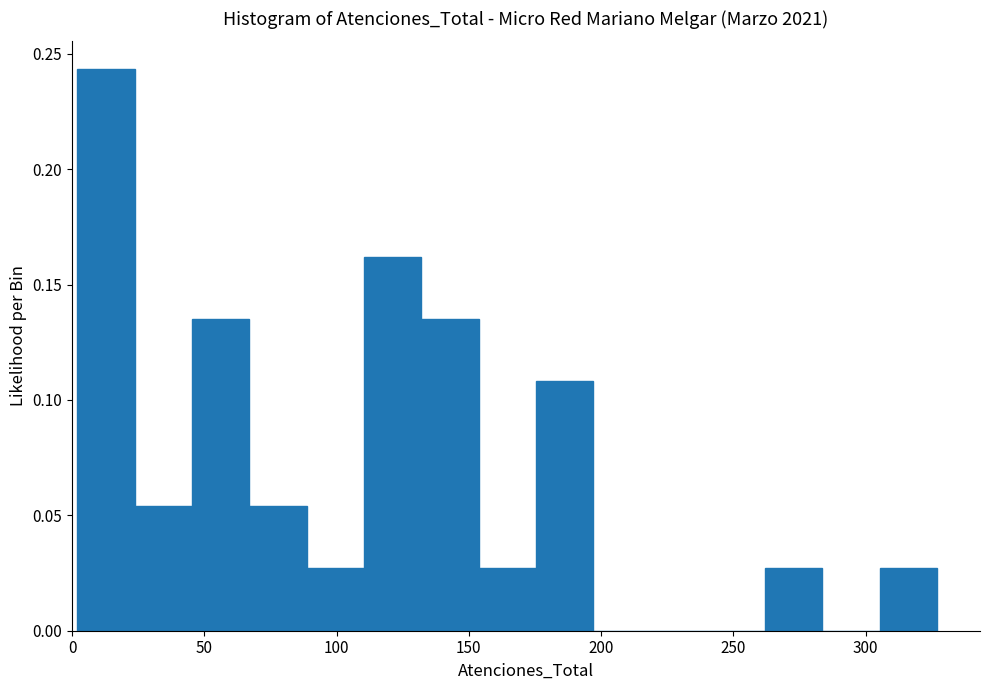

Reading left to right, transcribe this chart: for each bar, give the range it covers on the x-axis and its height. Neither the bar edges nor the heights are printed on the chart, so give them approximately, as read against the axes.

0 to 25: 0.245
25 to 45: 0.055
45 to 65: 0.135
65 to 90: 0.055
90 to 110: 0.025
110 to 130: 0.160
130 to 155: 0.135
155 to 175: 0.025
175 to 195: 0.110
195 to 220: 0
220 to 240: 0
240 to 260: 0
260 to 285: 0.025
285 to 305: 0
305 to 325: 0.025